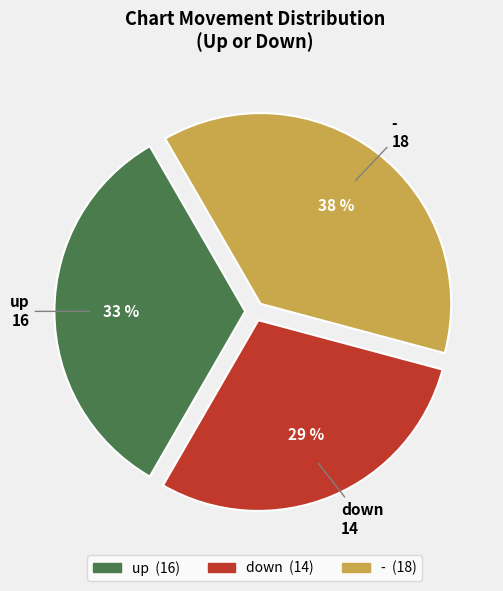

Between down and -, which is larger?

-